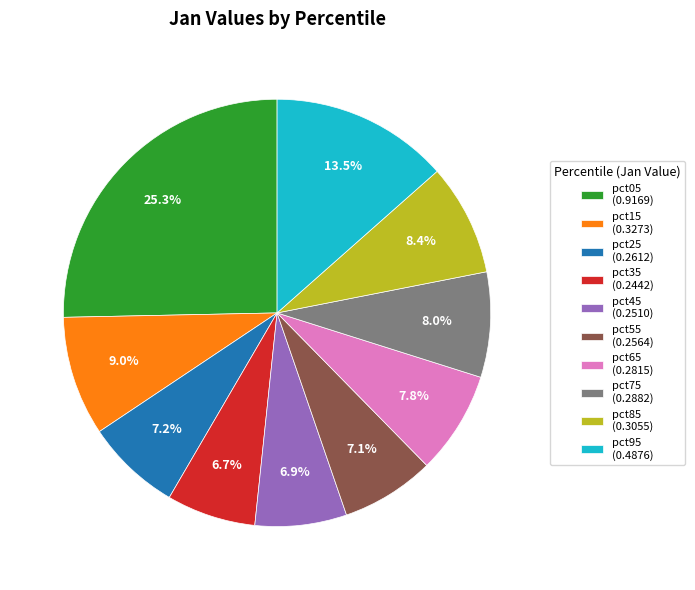

To the nearest percent, what is the combined percentage of pct75 and pct85?

16%